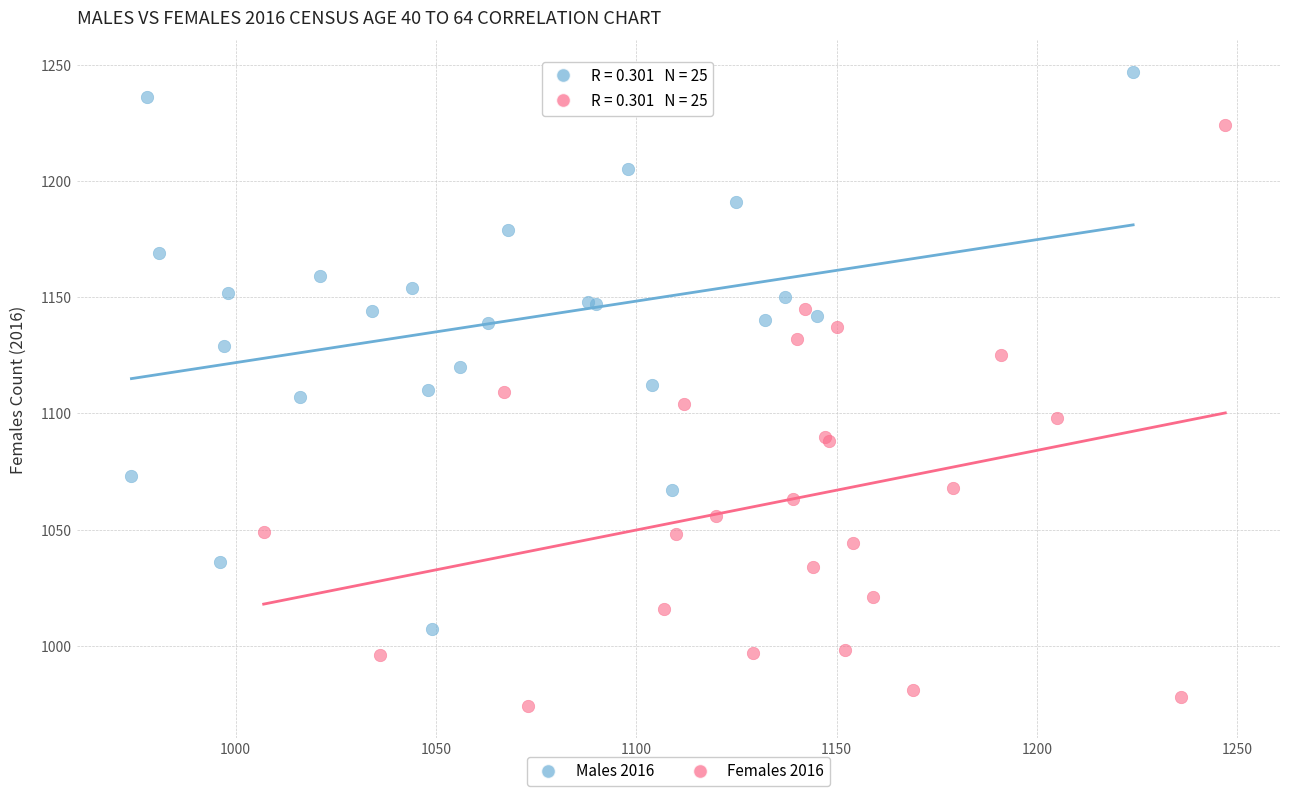

Which series contains the highest Y value?

Males 2016